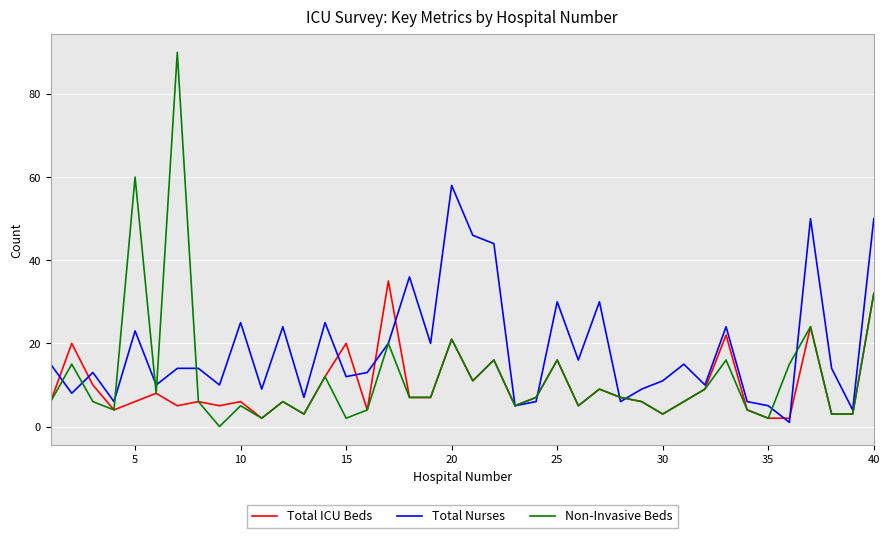

List the series in order of their overall mean, lowest first.

Total ICU Beds, Non-Invasive Beds, Total Nurses